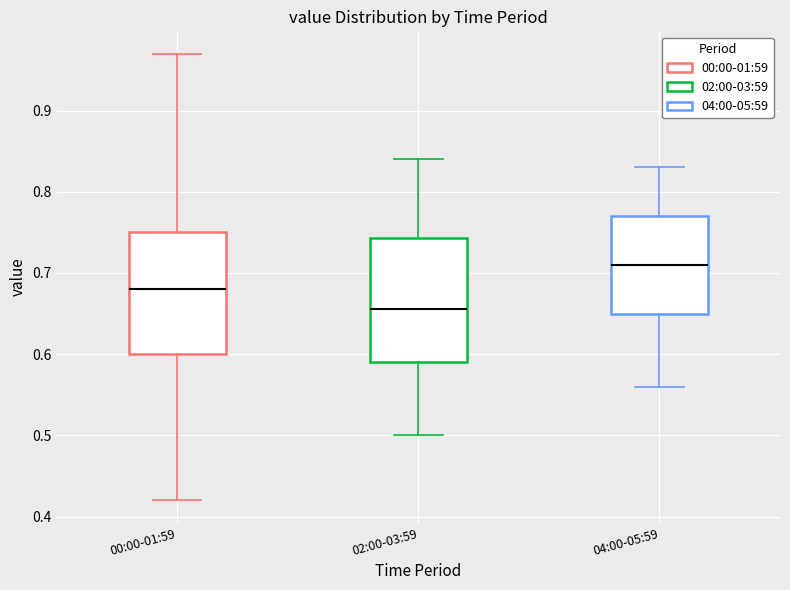

Where does the median line of the box for 02:00-03:59 sit on the y-axis? The values are not printed on the chart, so give them approximately, as read against the axis.

0.66